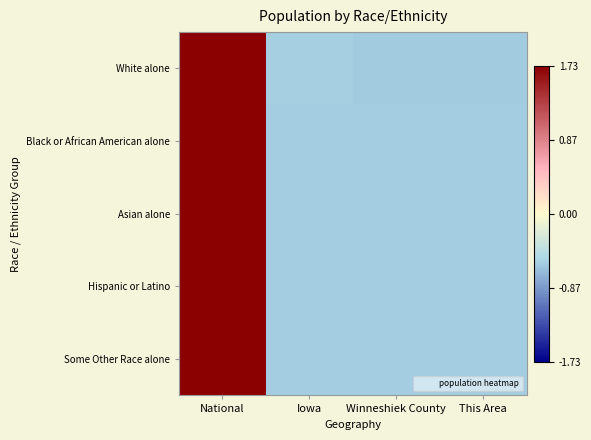

What is the total value across all series at National?

8.7